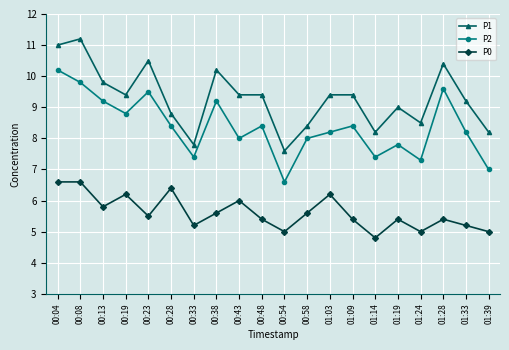

What is the approximate value of P0 at 01:19?

5.4